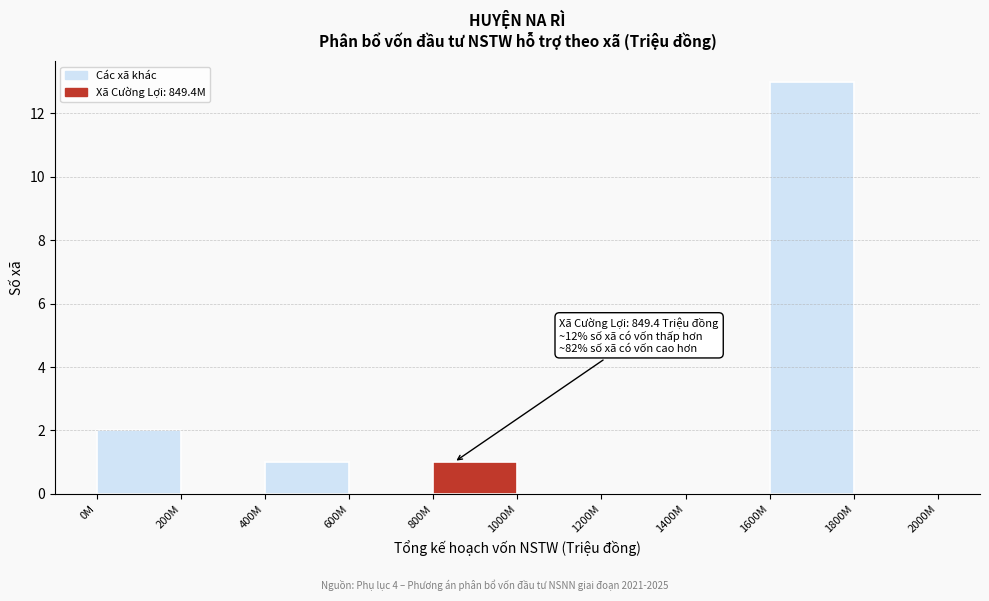

Reading right to left, transcribe all the data shown in this chart.

1800M=0	1600M=13	1400M=0	1200M=0	1000M=0	800M=1	600M=0	400M=1	200M=0	0M=2